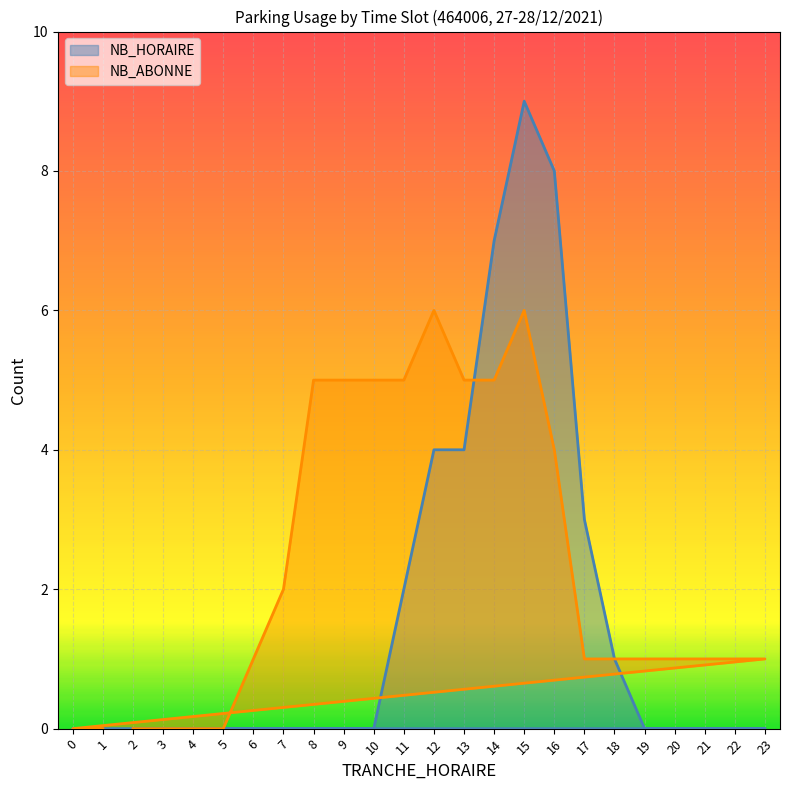

How many lines are shown in the chart?

2